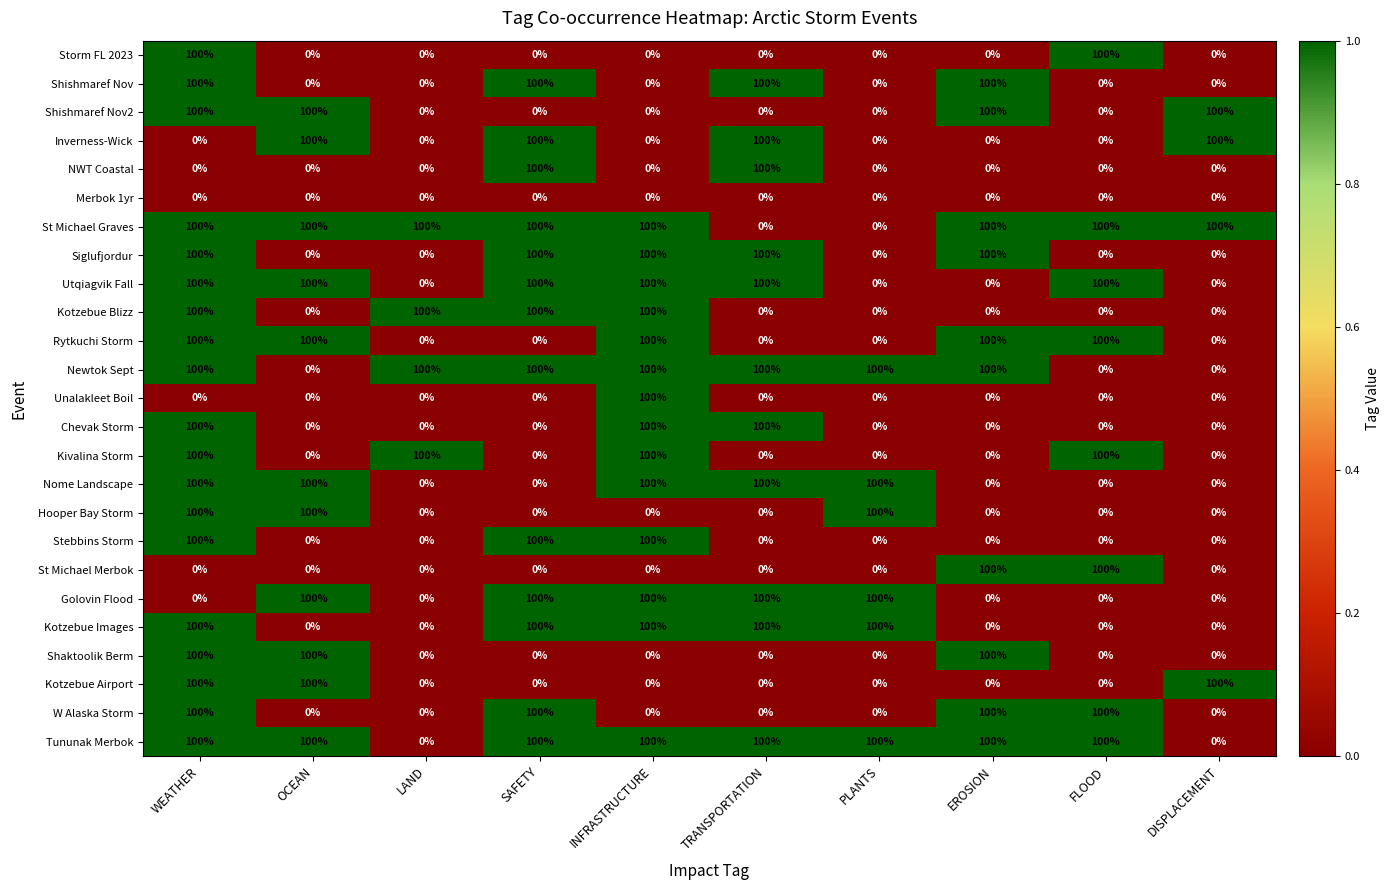

What is the difference between the highest and lowest values at INFRASTRUCTURE?

100